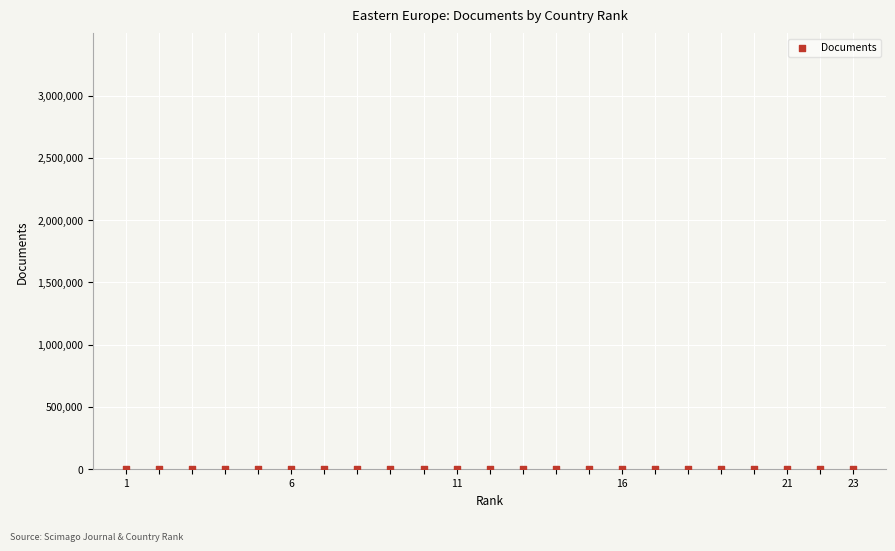

What is the range of X values (max minus min)?

22